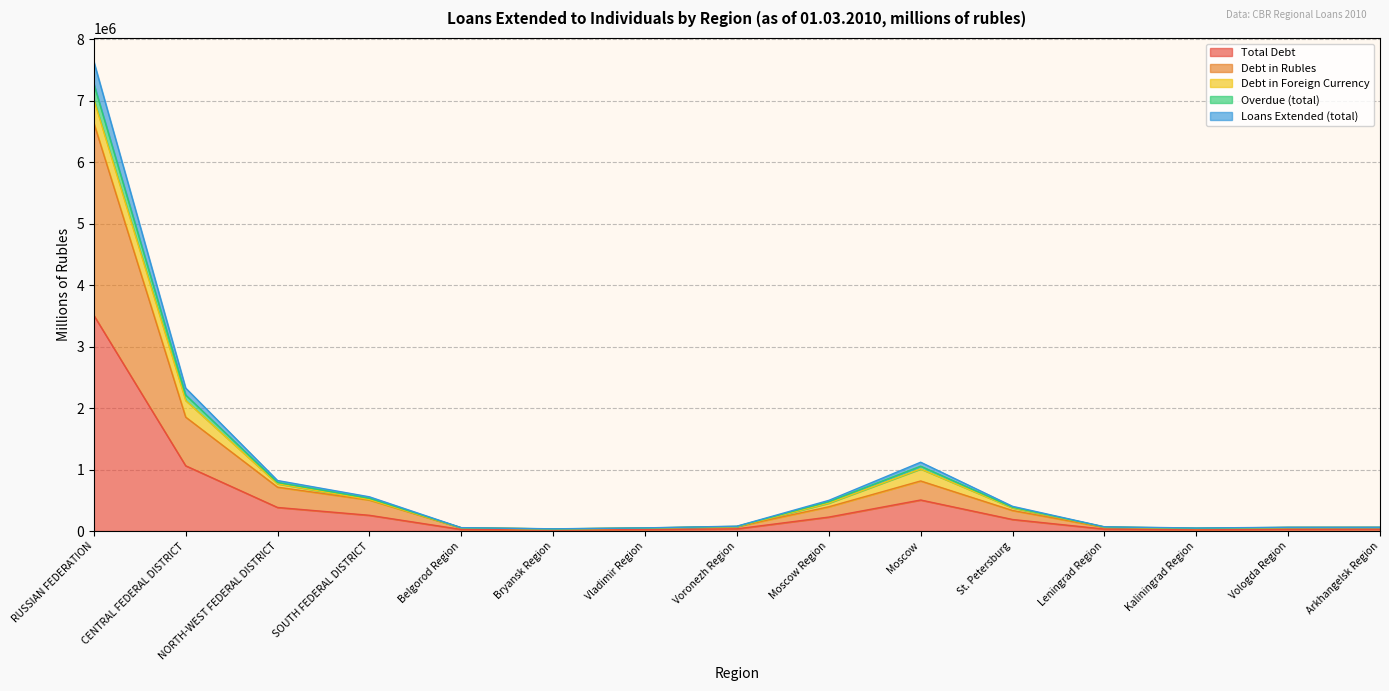

Which category has the highest value in the Total Debt series?

RUSSIAN FEDERATION